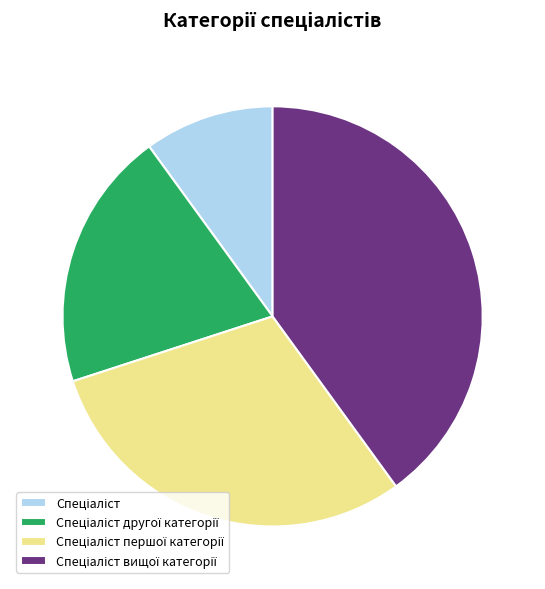

Is there any slice that represents more than half of the pie?

No